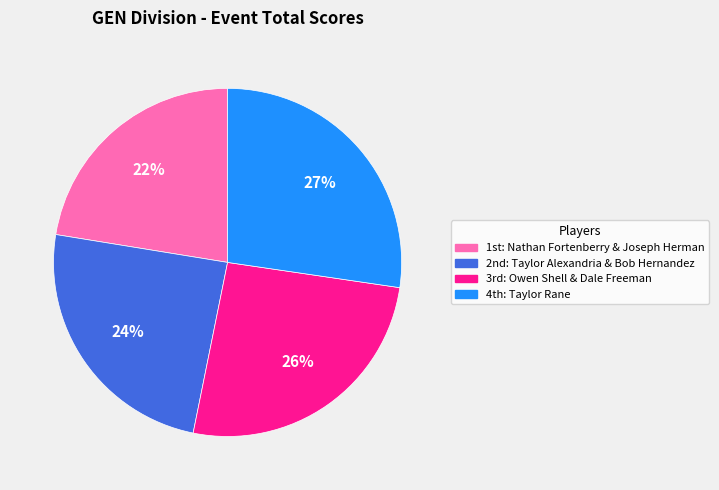

To the nearest percent, what is the difference between the largest and smallest slice percentages?

5%